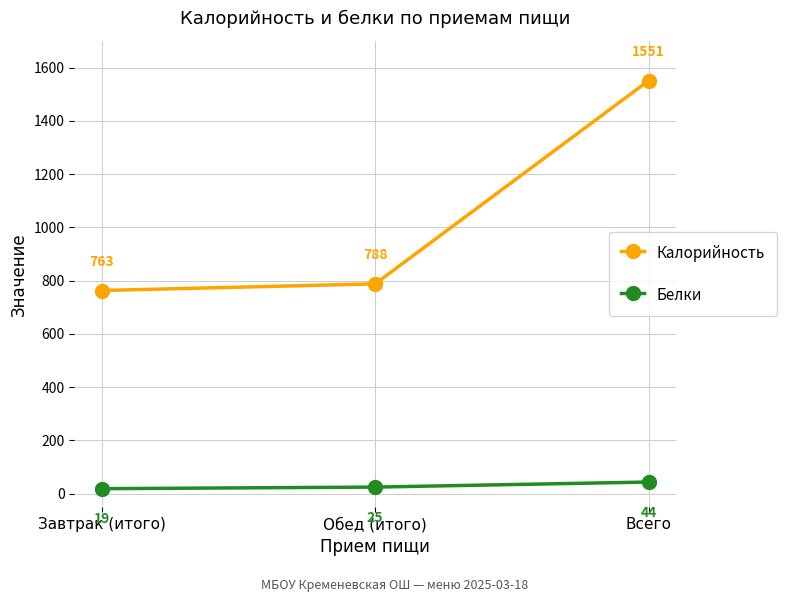

Count the number of categories in the chart.

3